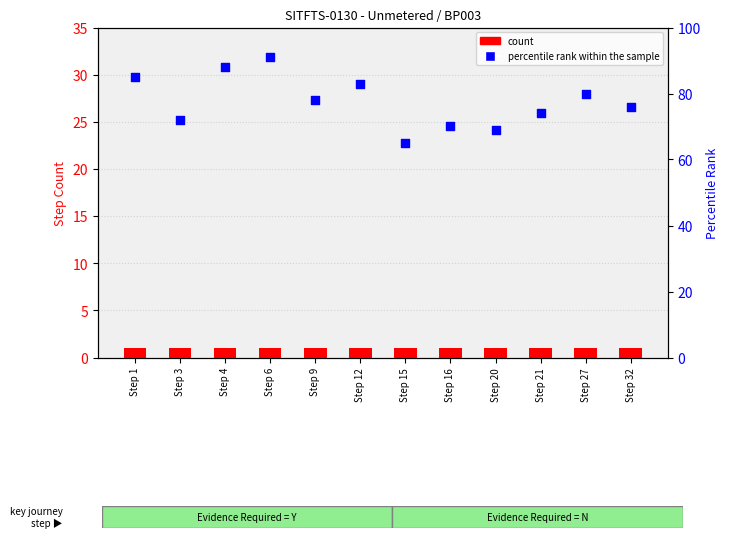

Which series contains the lowest Y value?

count